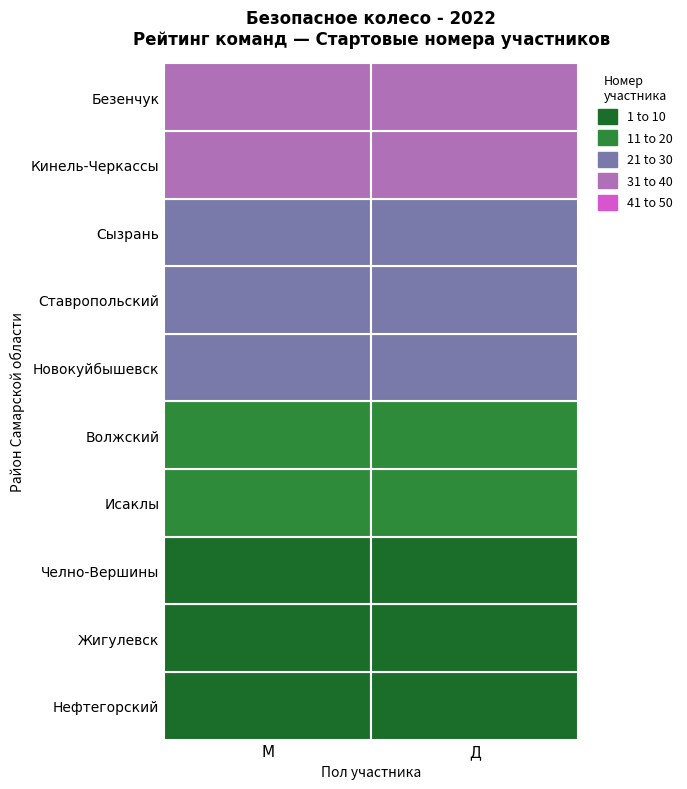

The value of Д at Волжский is 19. True or false?

True